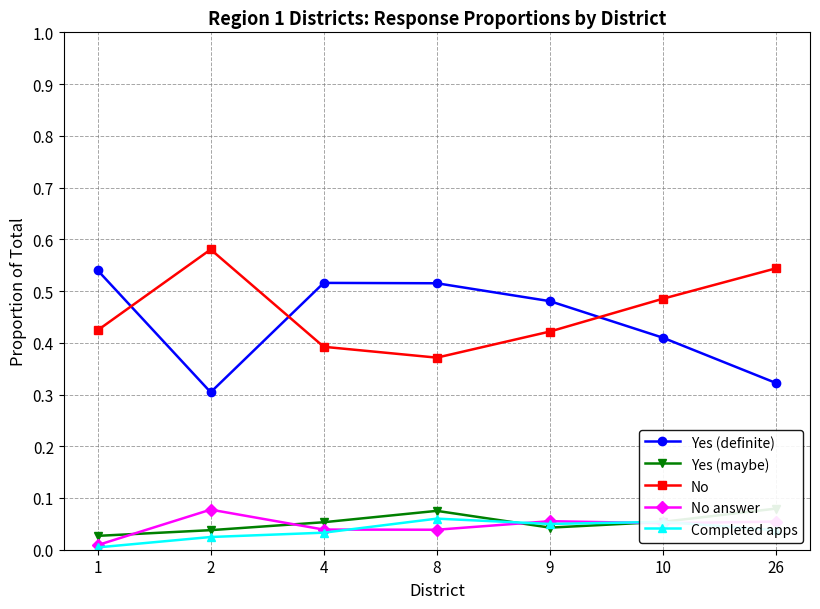

How many Yes (definite) values are between 0 and 1?

7